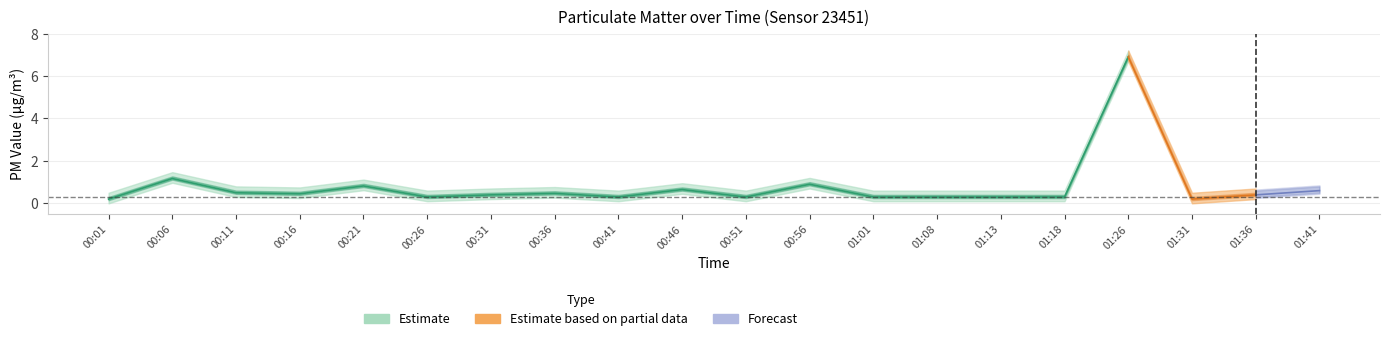

How many P2 values are between 0 and 1?

19